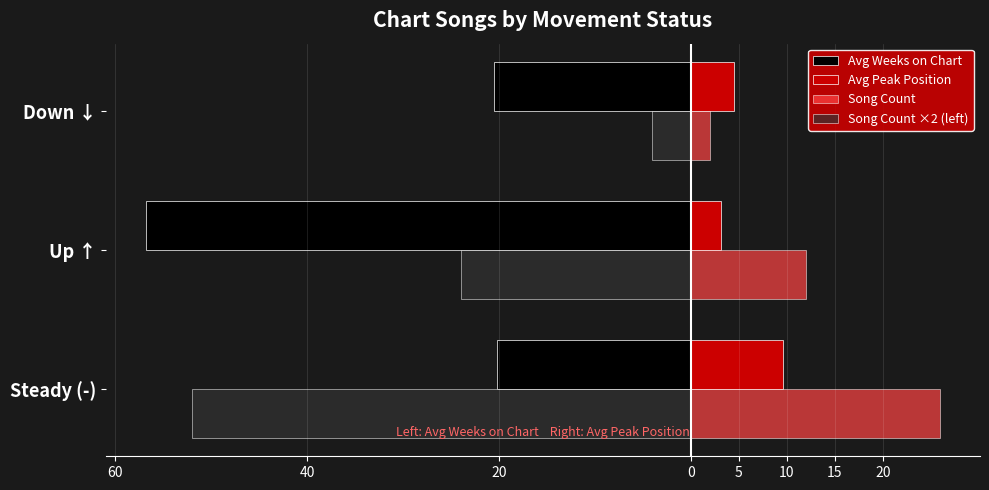

What are all the series names shown in the legend?

Avg Weeks on Chart, Avg Peak Position, Song Count, Song Count ×2 (left)